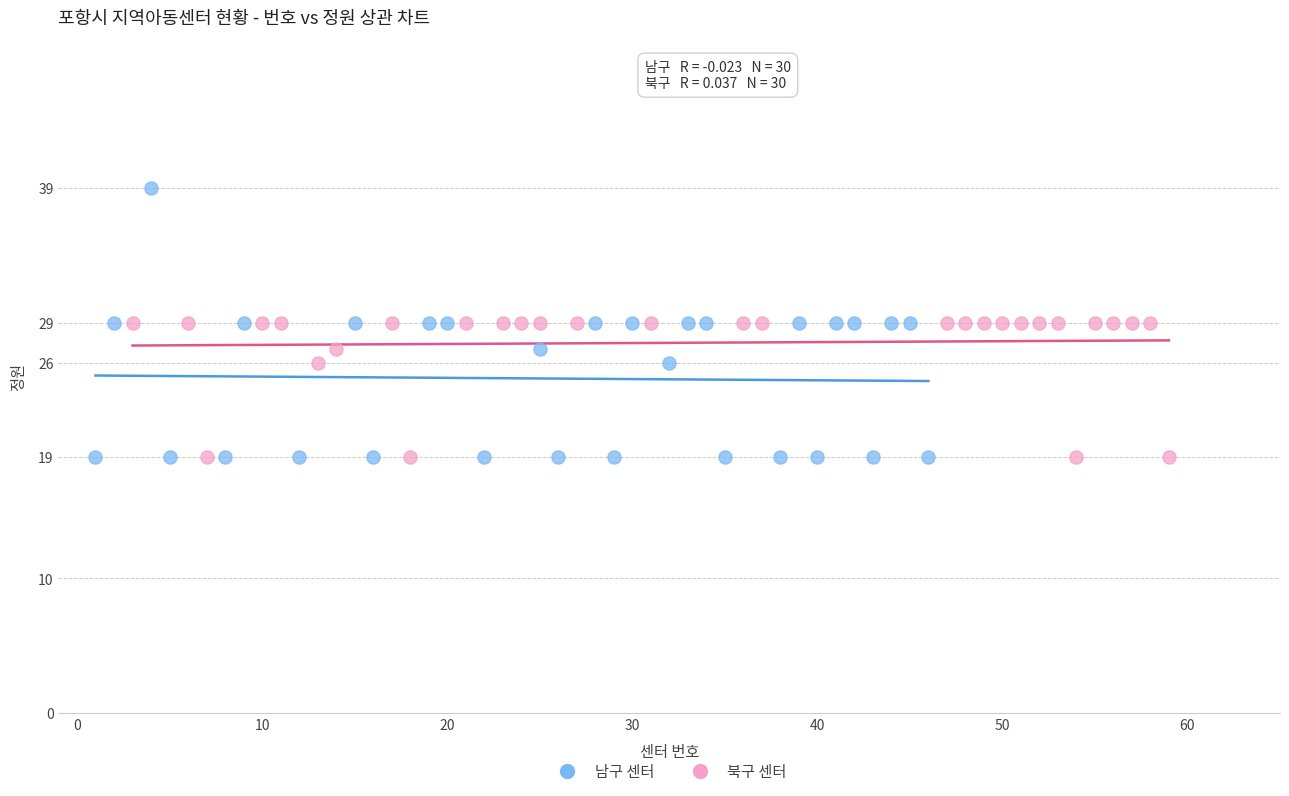

Which series has the widest spread of Y values?

남구 센터